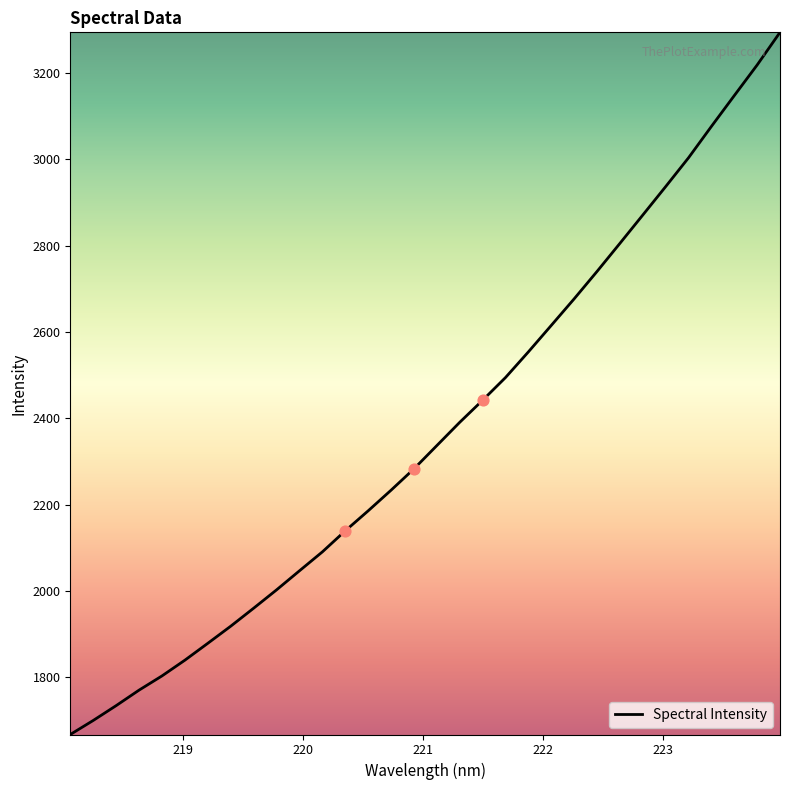

What is the difference between the maximum and minimum values?

1627.3